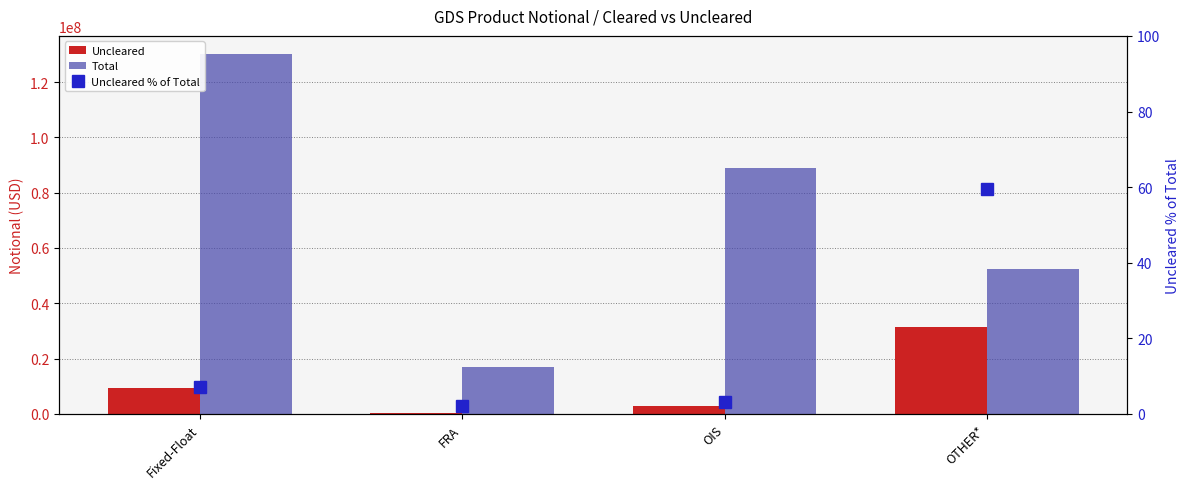

What is the difference between the maximum and second lowest values in the Uncleared series?

28463740.0